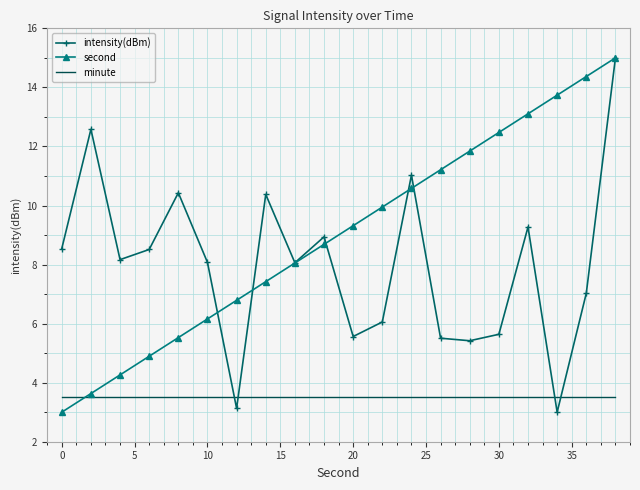

Which series has the largest total across all categories?

second